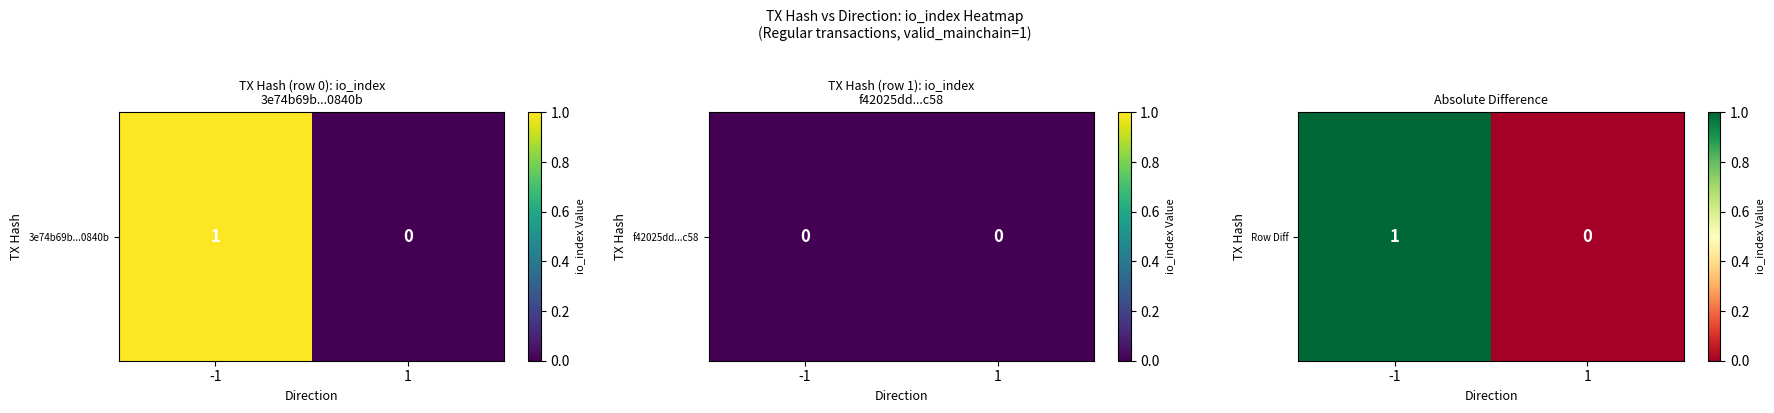

The value at 1 is 0. True or false?

True